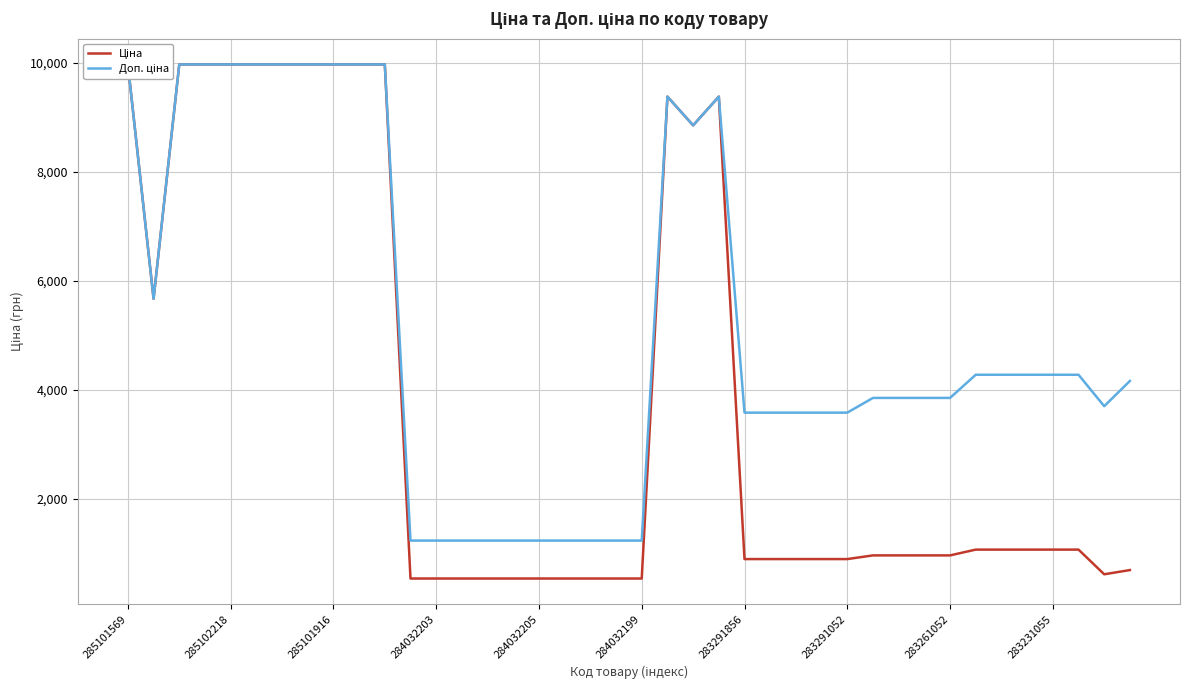

What is the sum of all Доп. ціна values?

207999.2